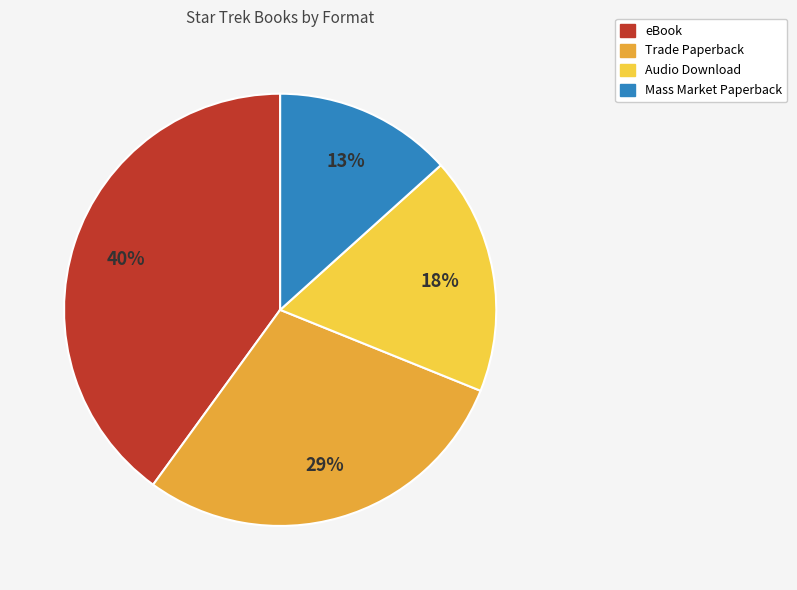

The Mass Market Paperback slice represents 13% of the pie. True or false?

True